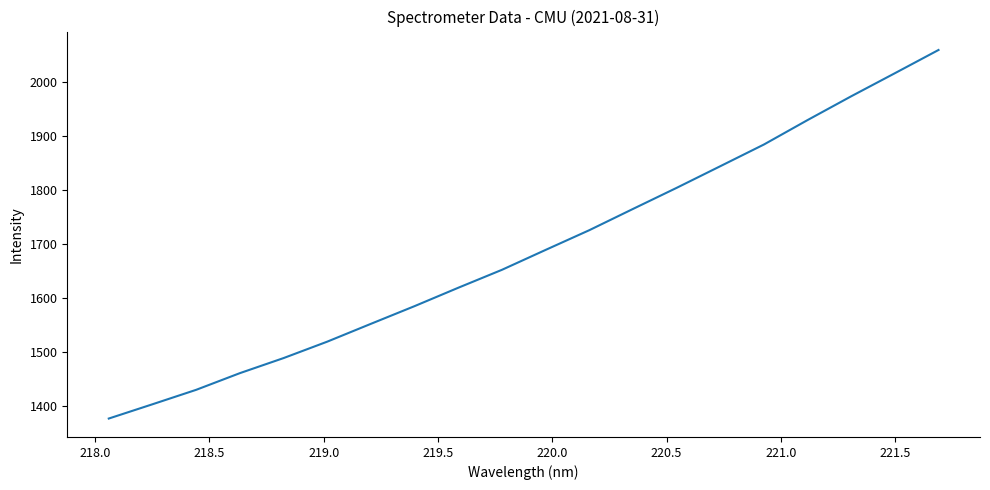

What is the smallest value displayed?

1377.4